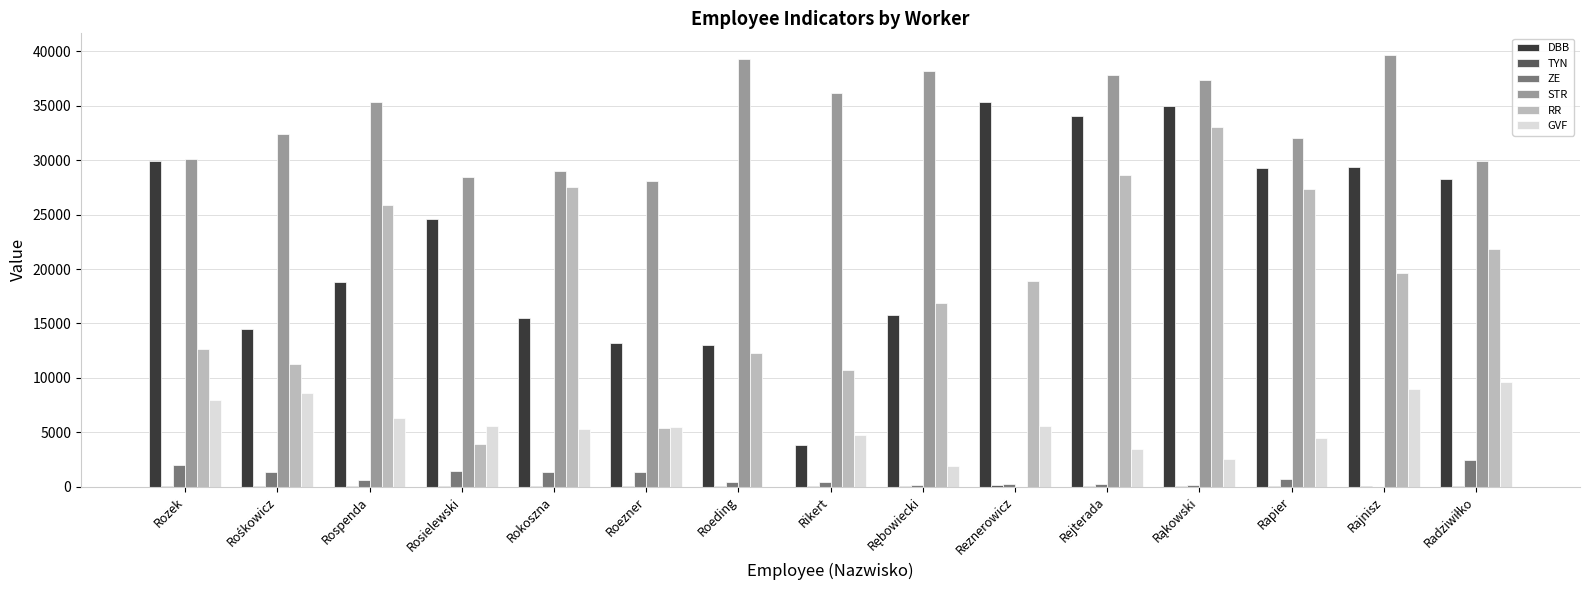

True or false: STR has a value of 0.0 at Reznerowicz.

True